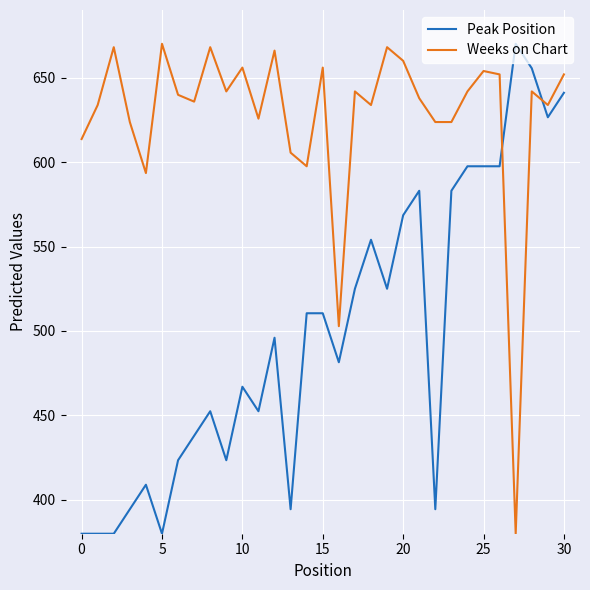

Which series ends up on top after the final intersection of Peak Position and Weeks on Chart?

Weeks on Chart